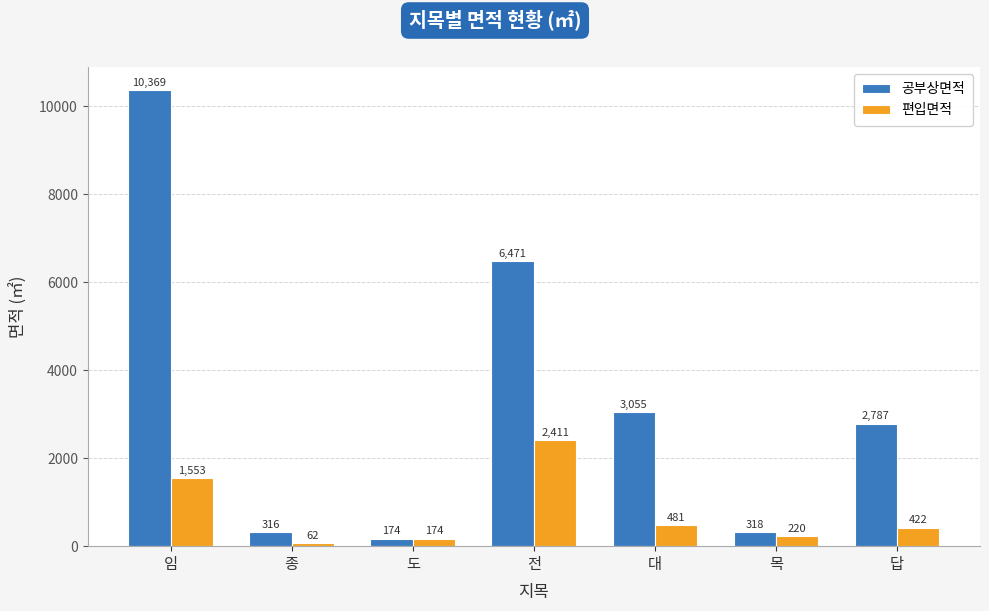

Where is 편입면적 nearest to the value 1236?

임